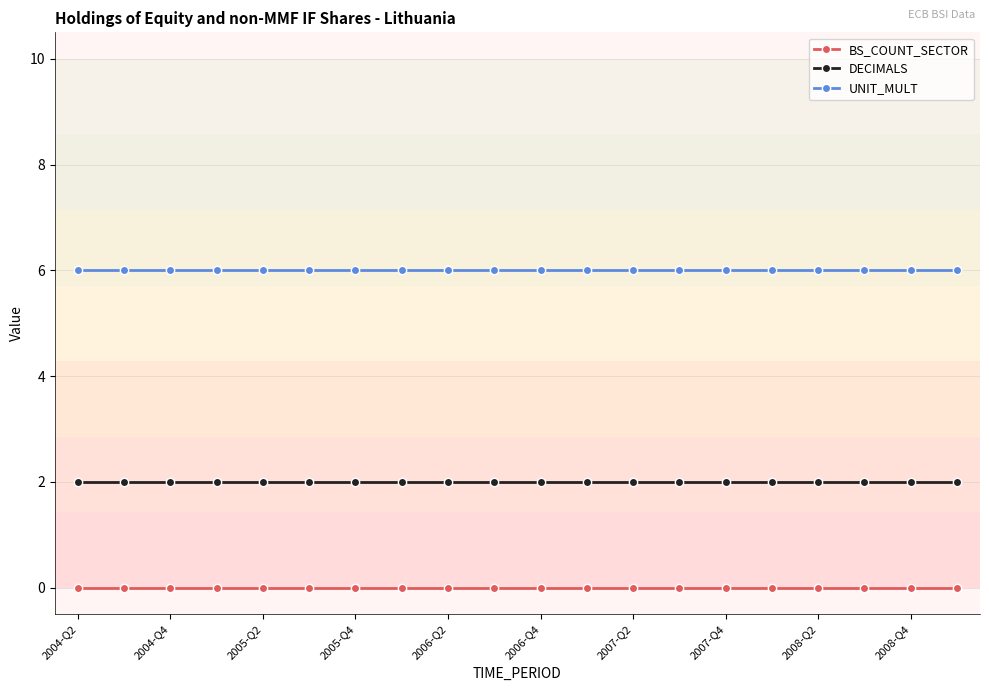

What is the value of the UNIT_MULT point at the 13th from the left?

6